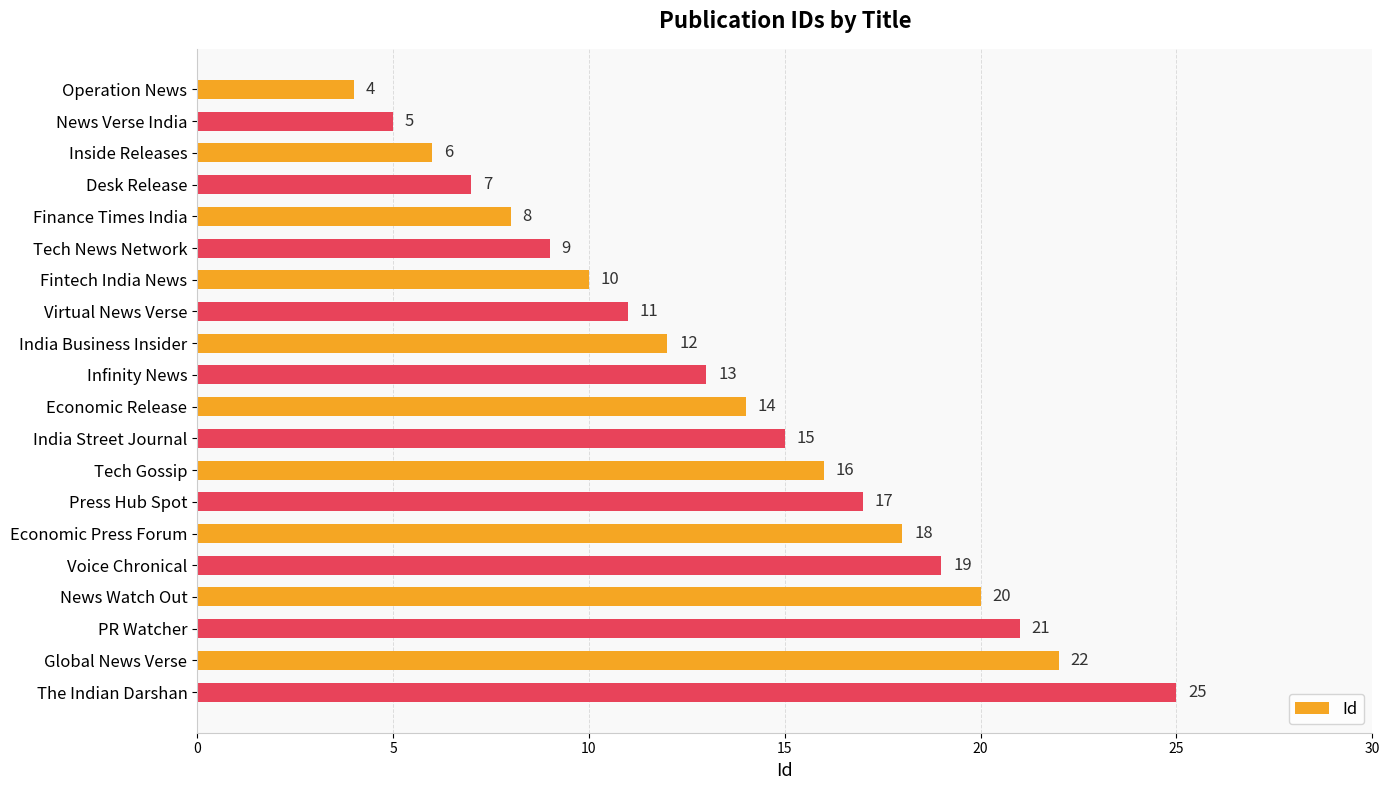

What is the average value?

14